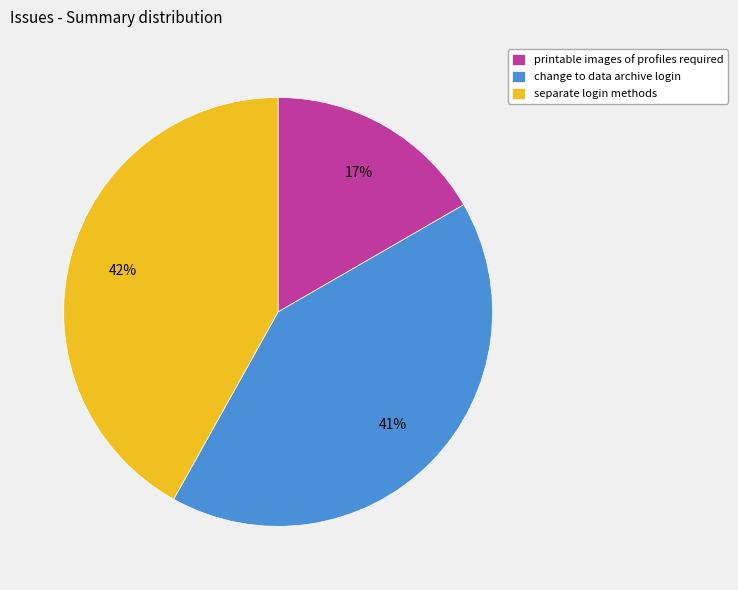

Is there any slice that represents more than half of the pie?

No